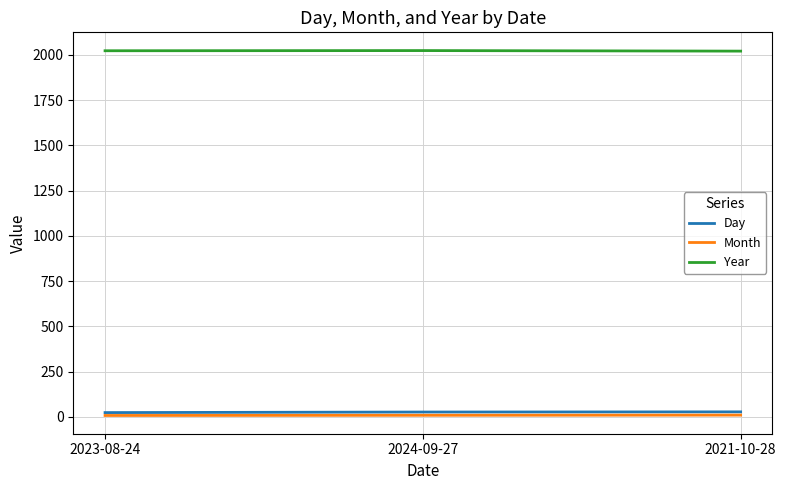

Which series has the largest total across all categories?

Year